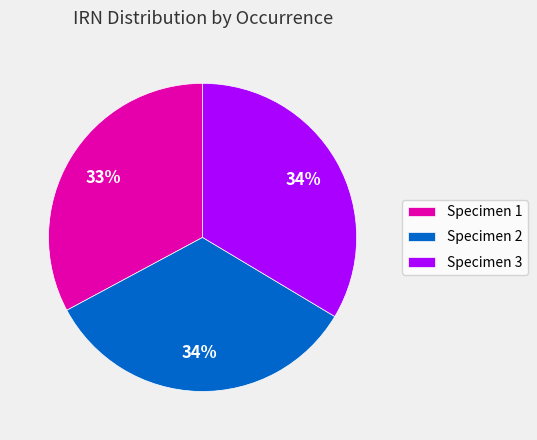

To the nearest percent, what percentage of the pie is Specimen 2?

34%